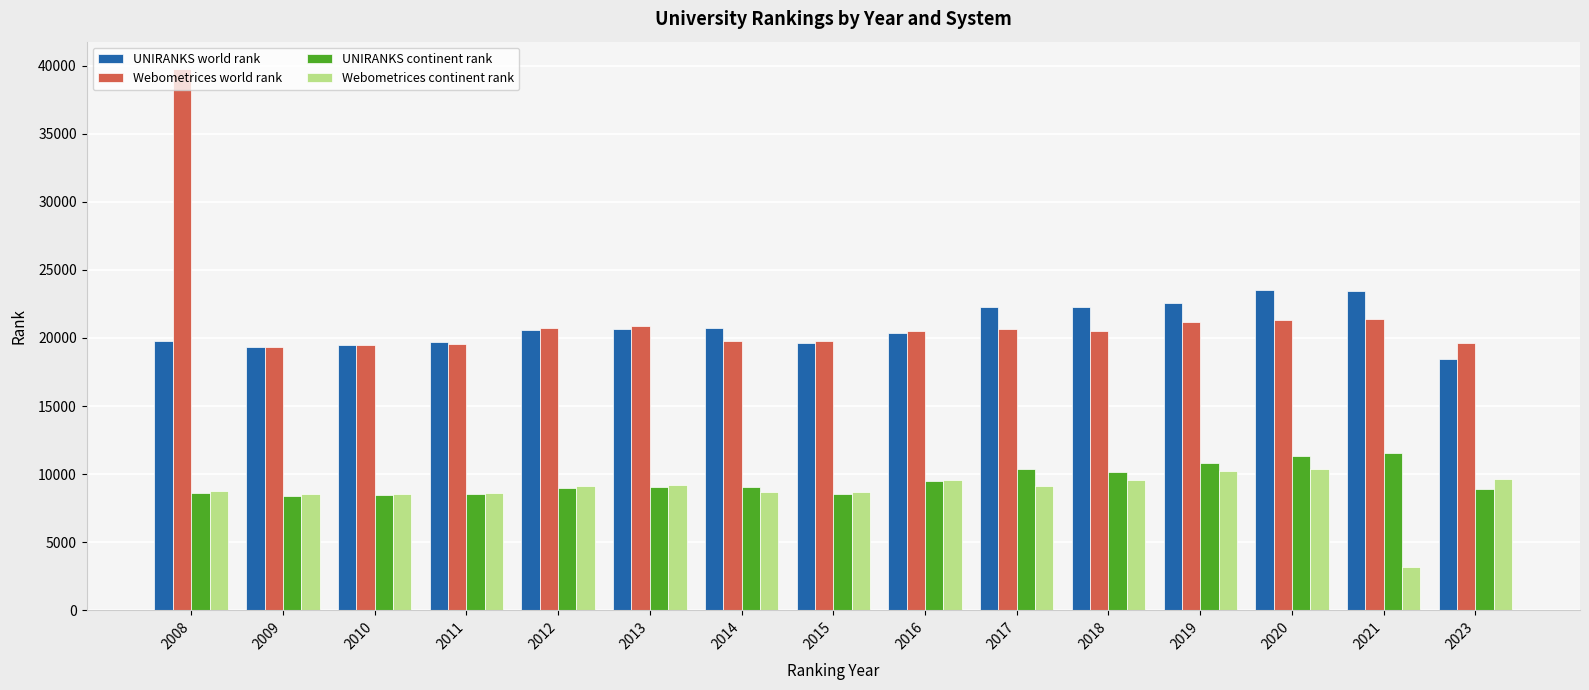

What is the difference between the maximum and minimum values in the Webometrices continent rank series?

7200